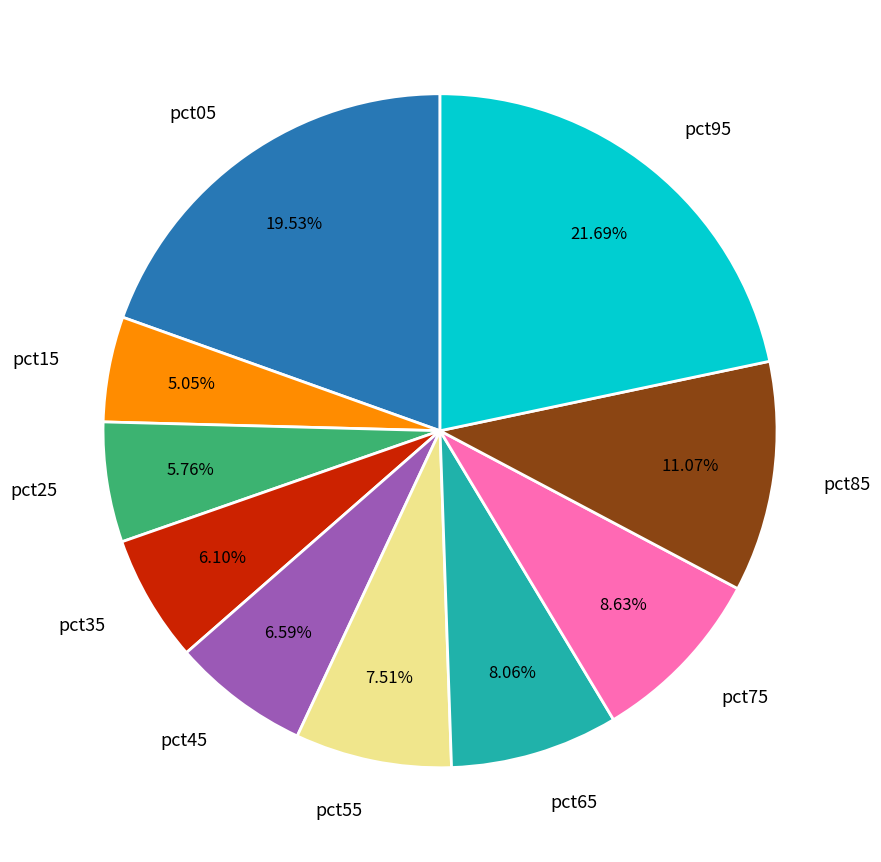

Which slice is the largest?

pct95